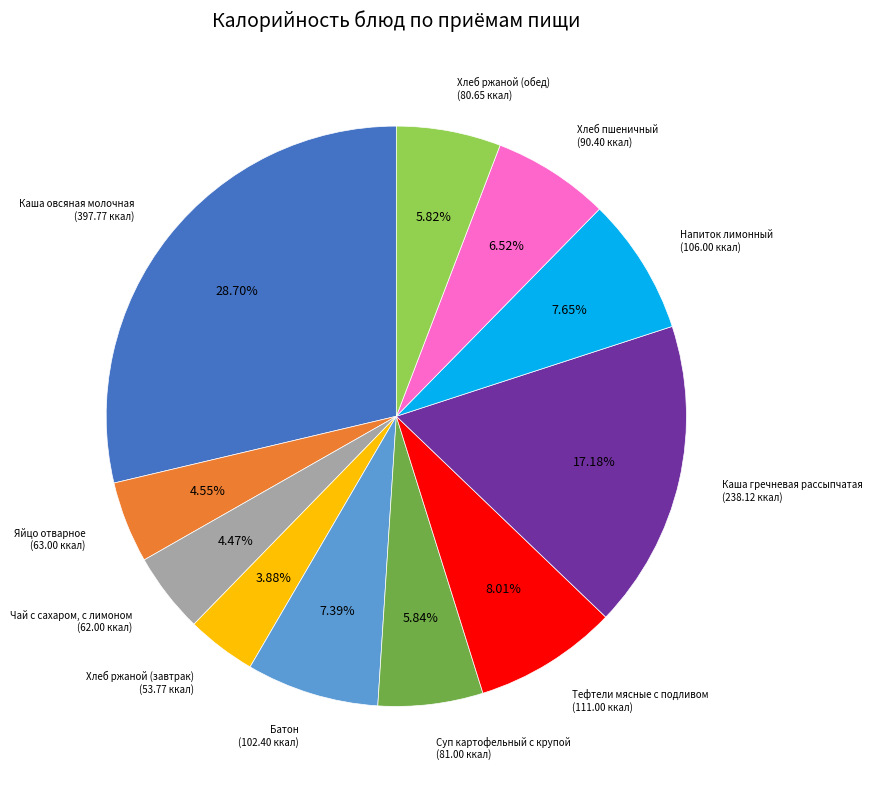

Is there any slice that represents more than half of the pie?

No